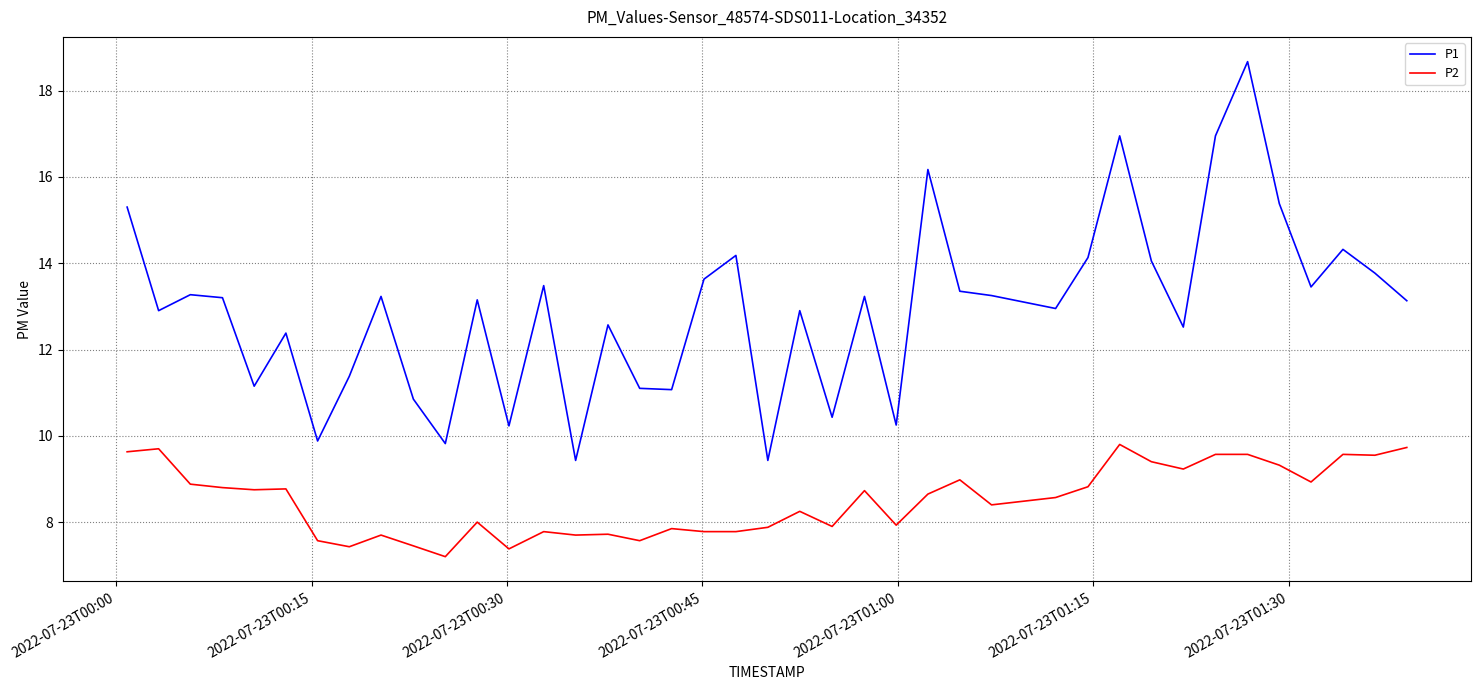

What is the difference between the maximum and minimum values in the P2 series?

2.6